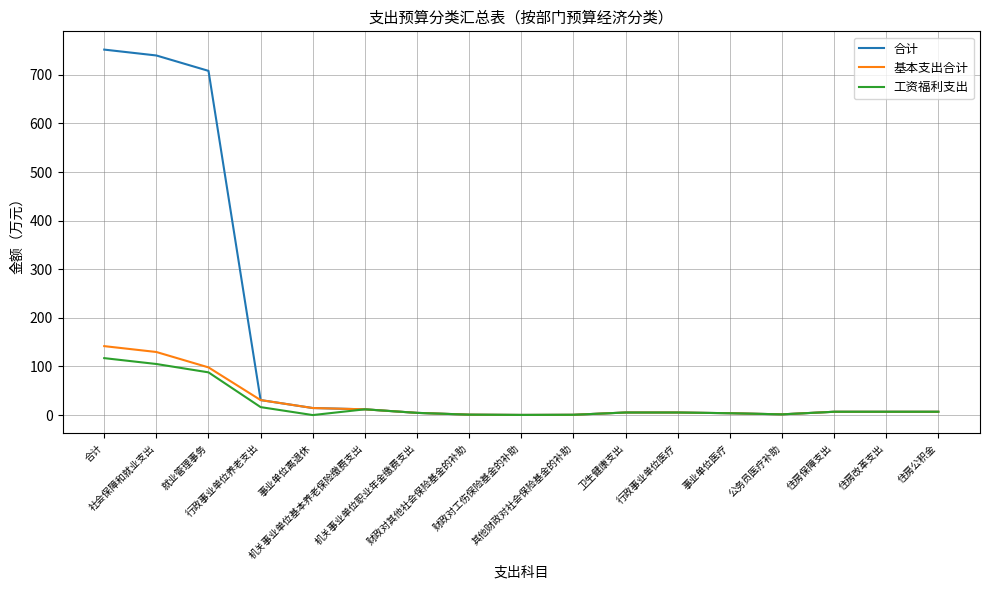

What is the greatest value displayed?

751.8